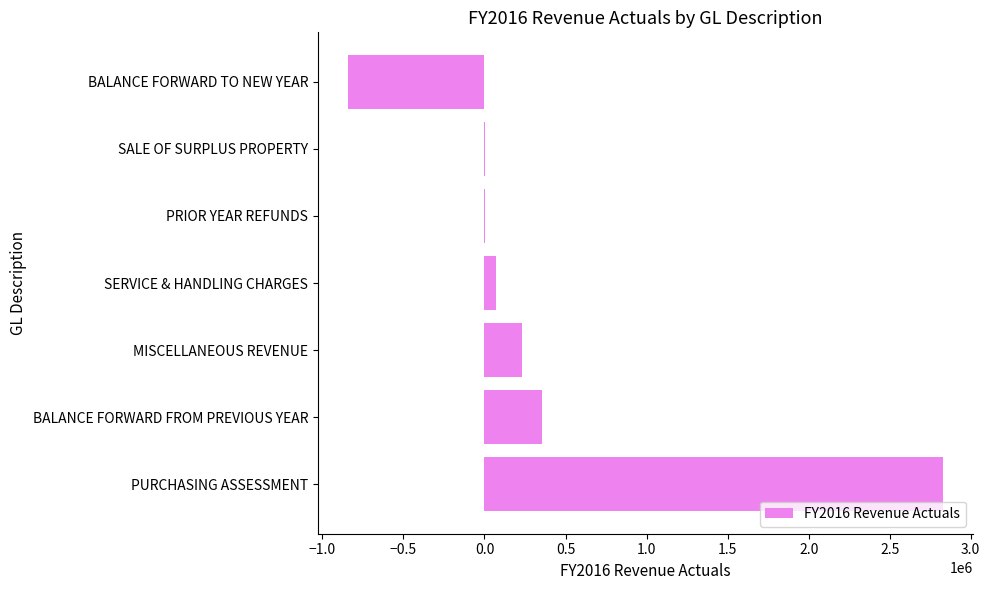

Read the value at PURCHASING ASSESSMENT.

2827951